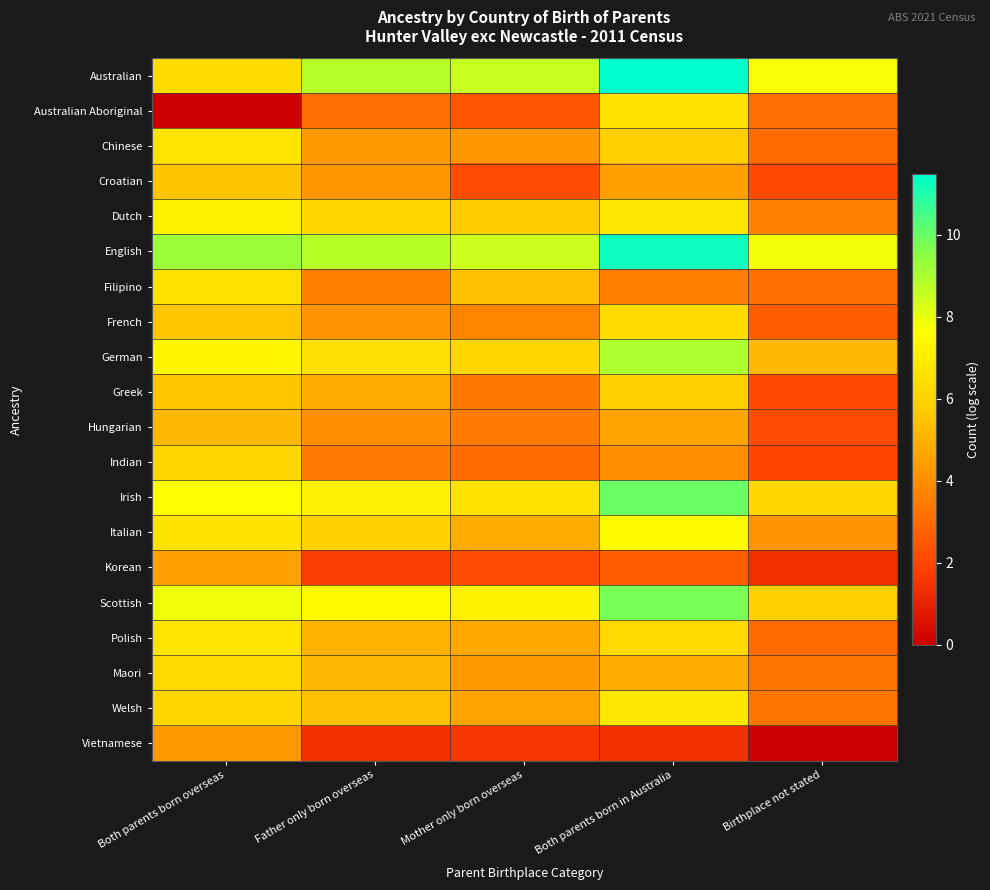

Which has a higher value, Both parents born overseas or Father only born overseas?

Father only born overseas